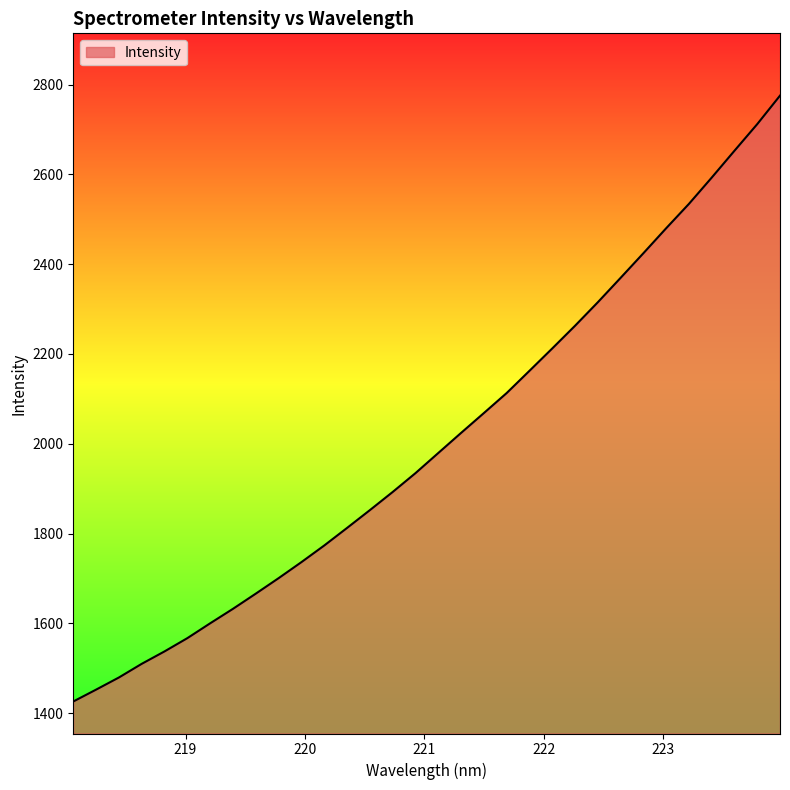

How many categories are shown in the chart?

32